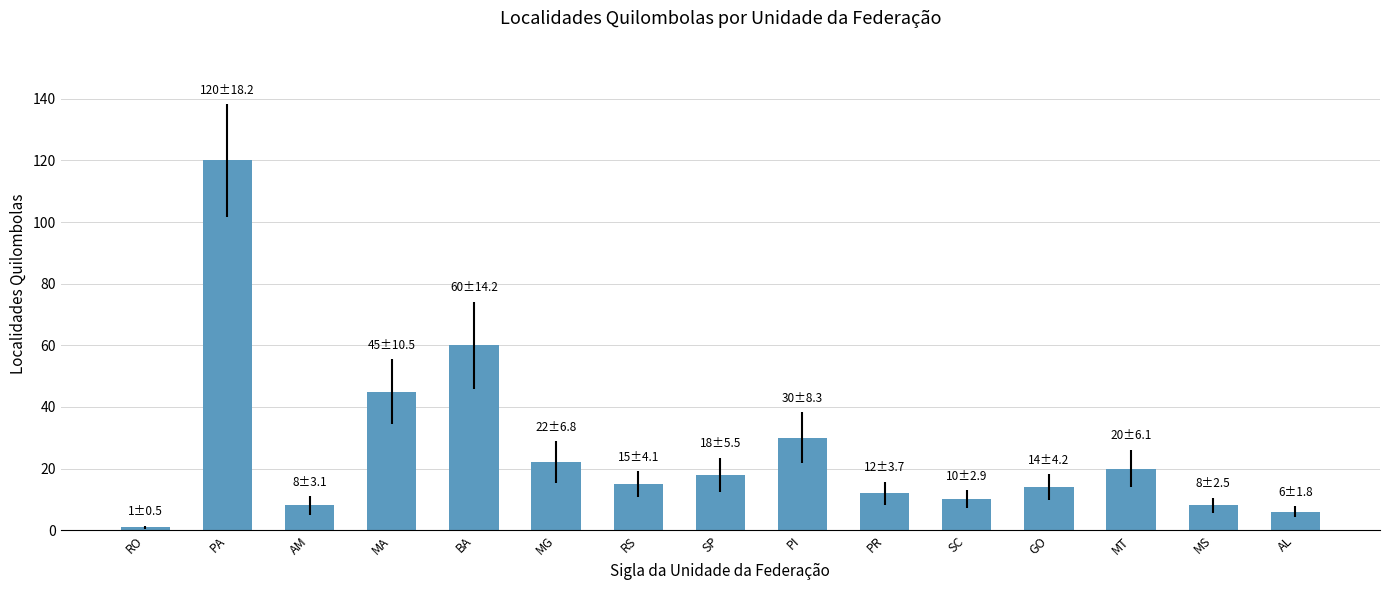

What is the difference between the second highest and minimum values?

59